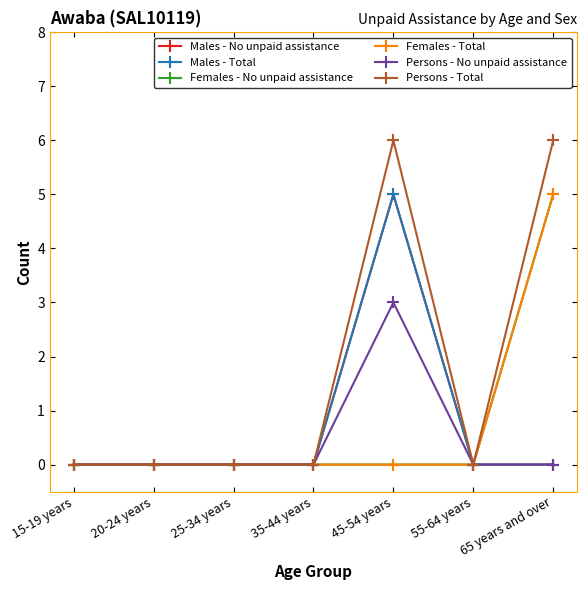

At which category does Persons - Total reach its first local peak?

45-54 years